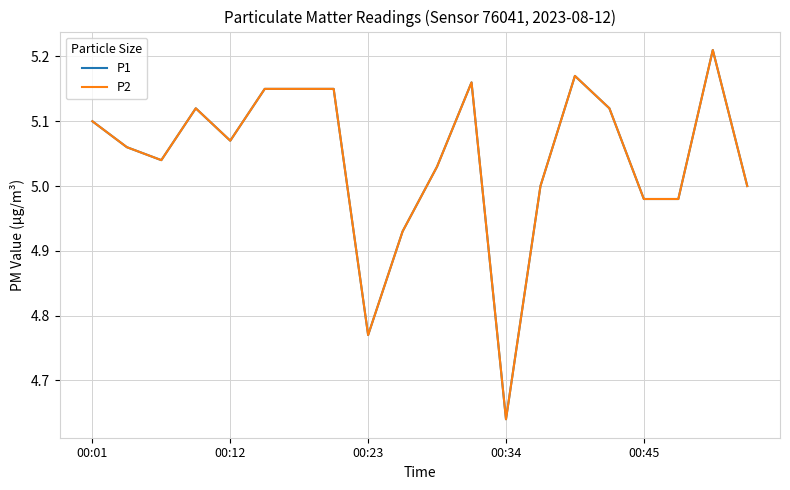

Is this an area chart (filled region under the line)?

No